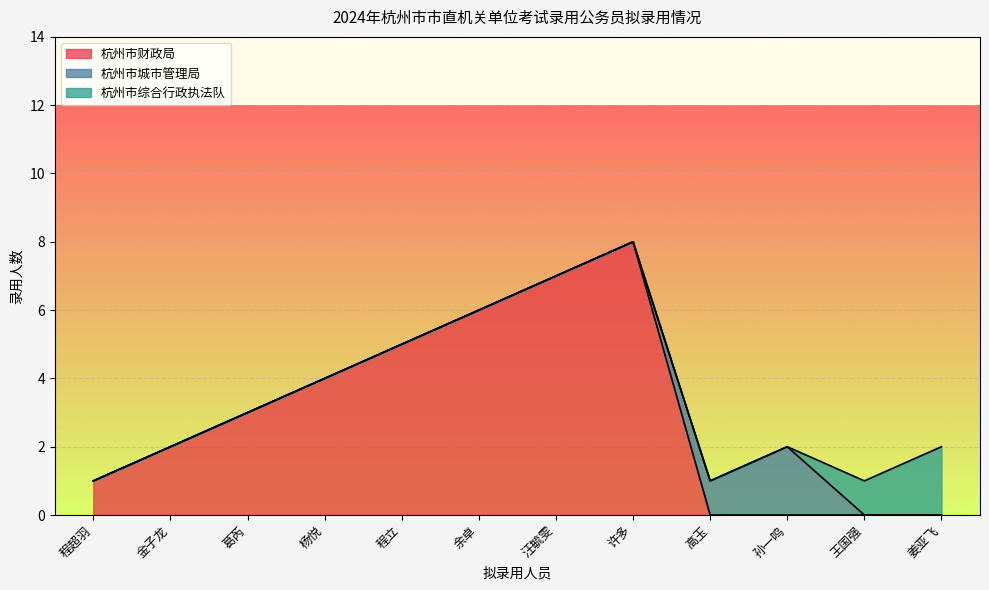

At which category is the sum across all series the highest?

许多